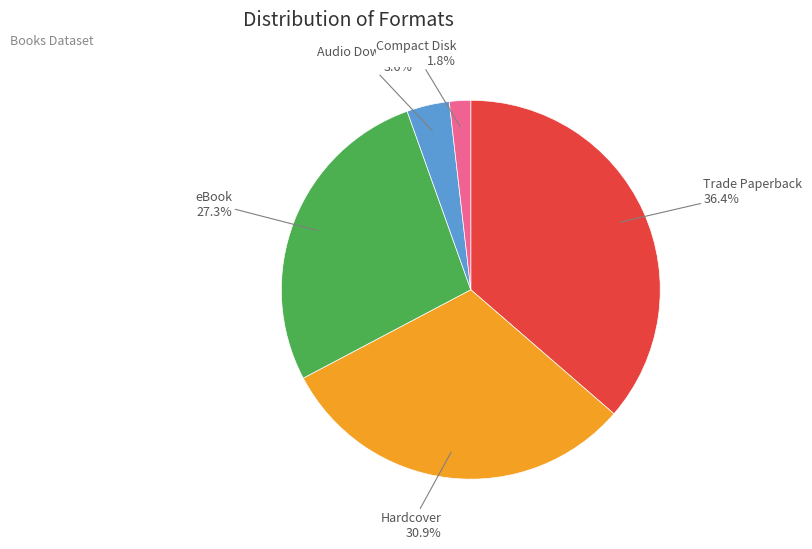

True or false: Trade Paperback accounts for 49% of the total.

False